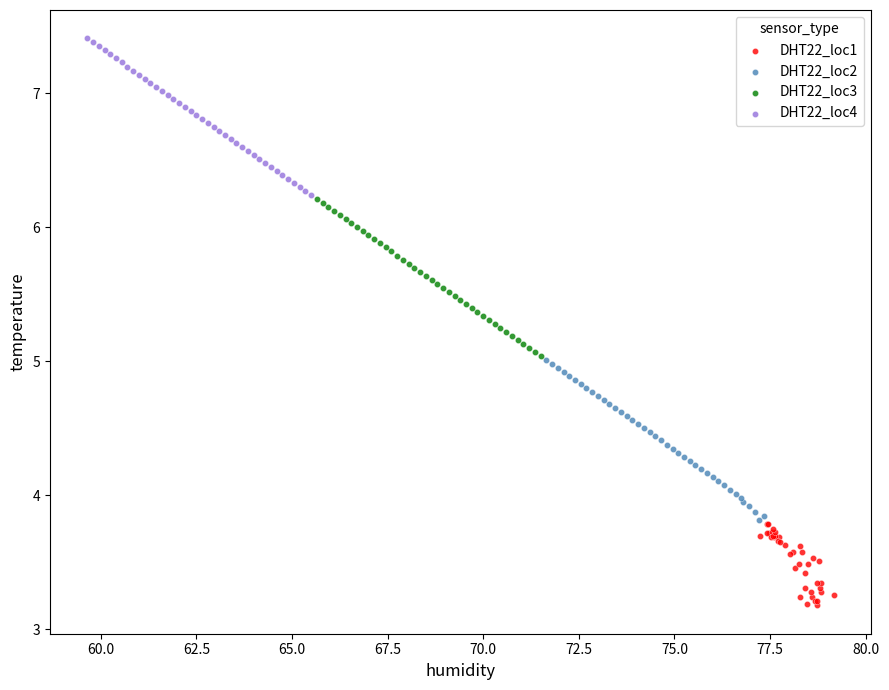

Which series has the largest Y range (max minus min)?

DHT22_loc2